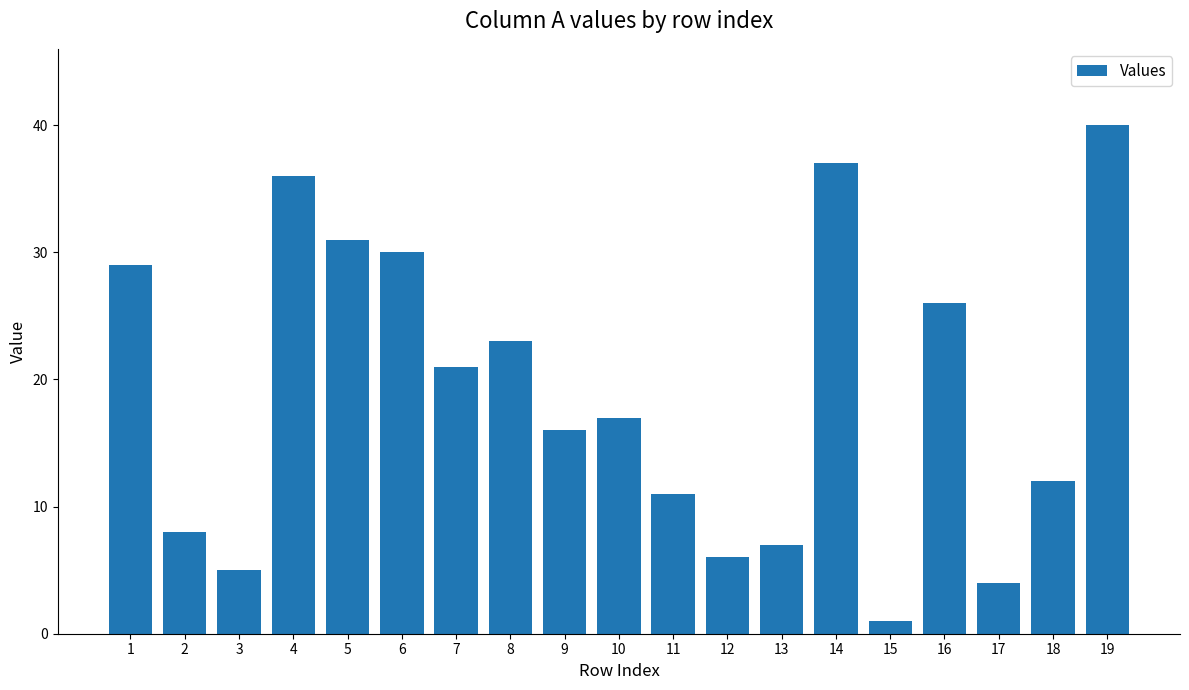

What is the maximum value shown in the chart?

40